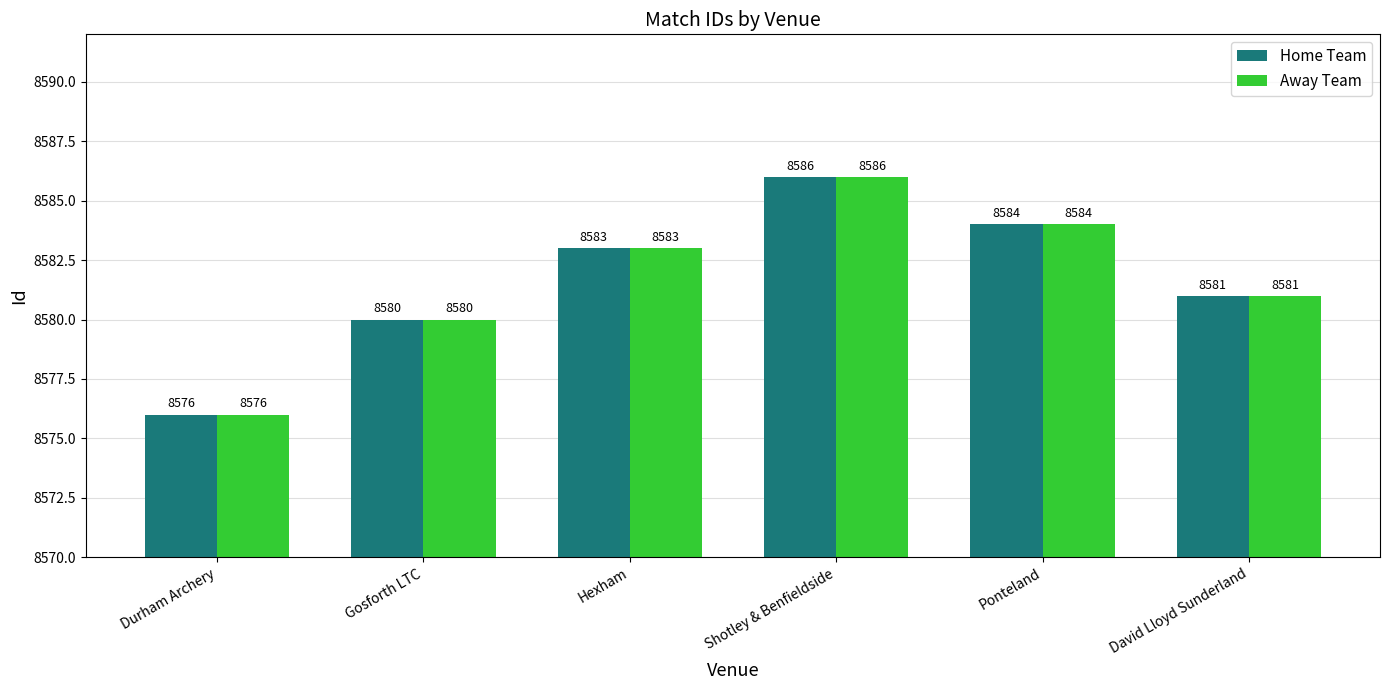

At which label does Home Team reach its peak?

Shotley & Benfieldside